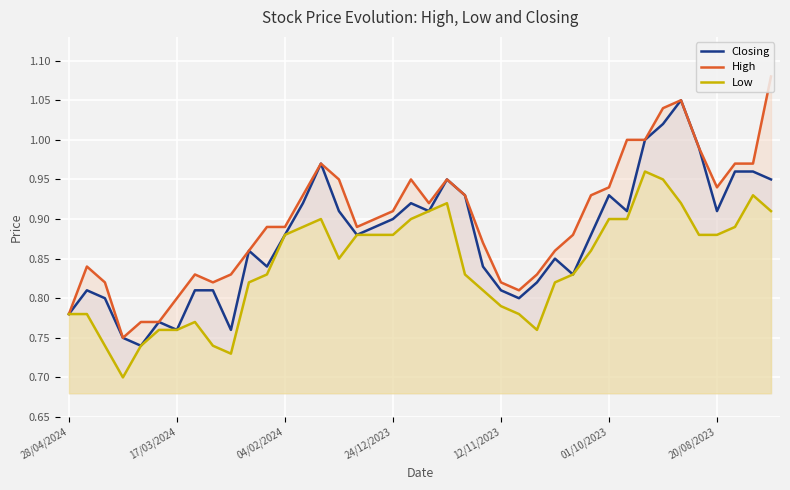

Reading left to right, list all the values displayed in this chart.

Closing: 0.8	0.8	0.8	0.8	0.7	0.8	0.8	0.8	0.8	0.8	0.9	0.8	0.9	0.9	1.0	0.9	0.9	0.9	0.9	0.9	0.9	0.9	0.9	0.8	0.8	0.8	0.8	0.8	0.8	0.9	0.9	0.9	1.0	1.0	1.1	1.0	0.9	1.0	1.0	0.9
High: 0.8	0.8	0.8	0.8	0.8	0.8	0.8	0.8	0.8	0.8	0.9	0.9	0.9	0.9	1.0	0.9	0.9	0.9	0.9	0.9	0.9	0.9	0.9	0.9	0.8	0.8	0.8	0.9	0.9	0.9	0.9	1.0	1.0	1.0	1.1	1.0	0.9	1.0	1.0	1.1
Low: 0.8	0.8	0.7	0.7	0.7	0.8	0.8	0.8	0.7	0.7	0.8	0.8	0.9	0.9	0.9	0.8	0.9	0.9	0.9	0.9	0.9	0.9	0.8	0.8	0.8	0.8	0.8	0.8	0.8	0.9	0.9	0.9	1.0	0.9	0.9	0.9	0.9	0.9	0.9	0.9